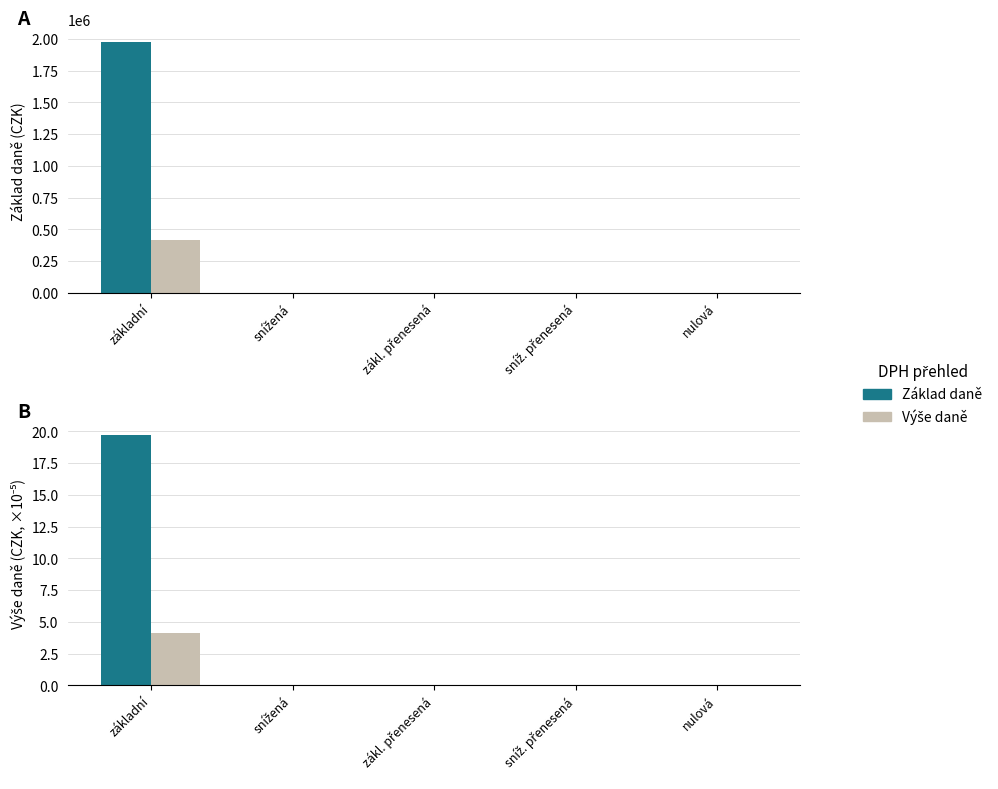

The Základ daně series shows 0.0 at sníž. přenesená. True or false?

True